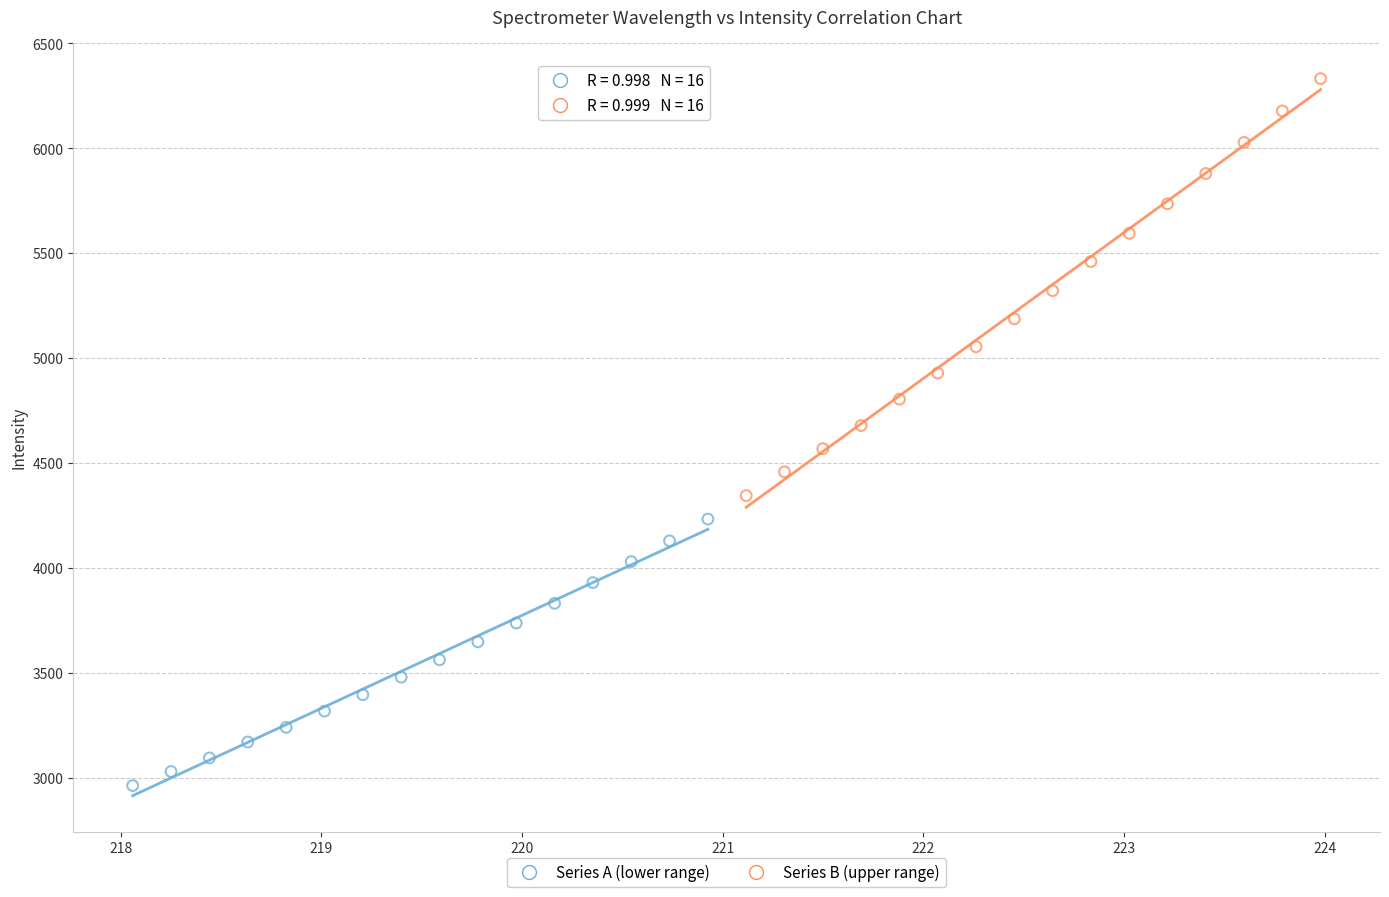

What are all the series names shown in the legend?

Series A (lower range), Series B (upper range)